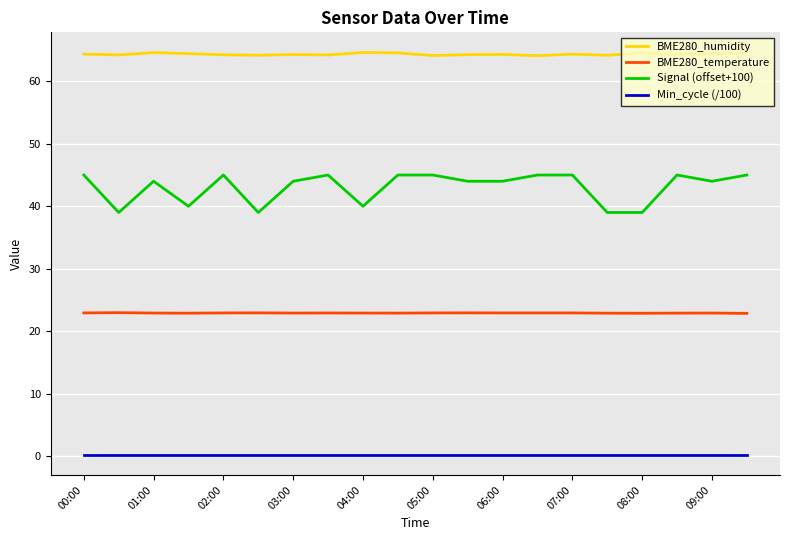

List the series in order of their overall mean, highest first.

BME280_humidity, Signal (offset+100), BME280_temperature, Min_cycle (/100)